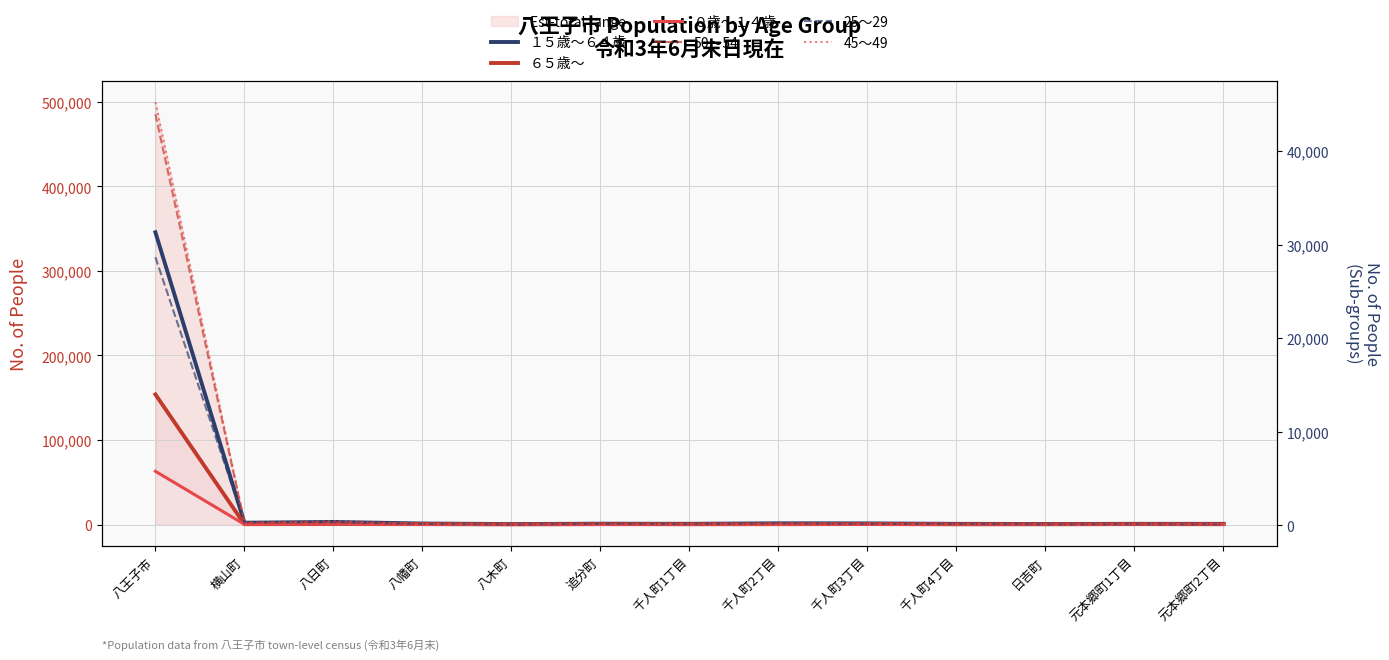

How many values in the 25～29 series are below 127?

6